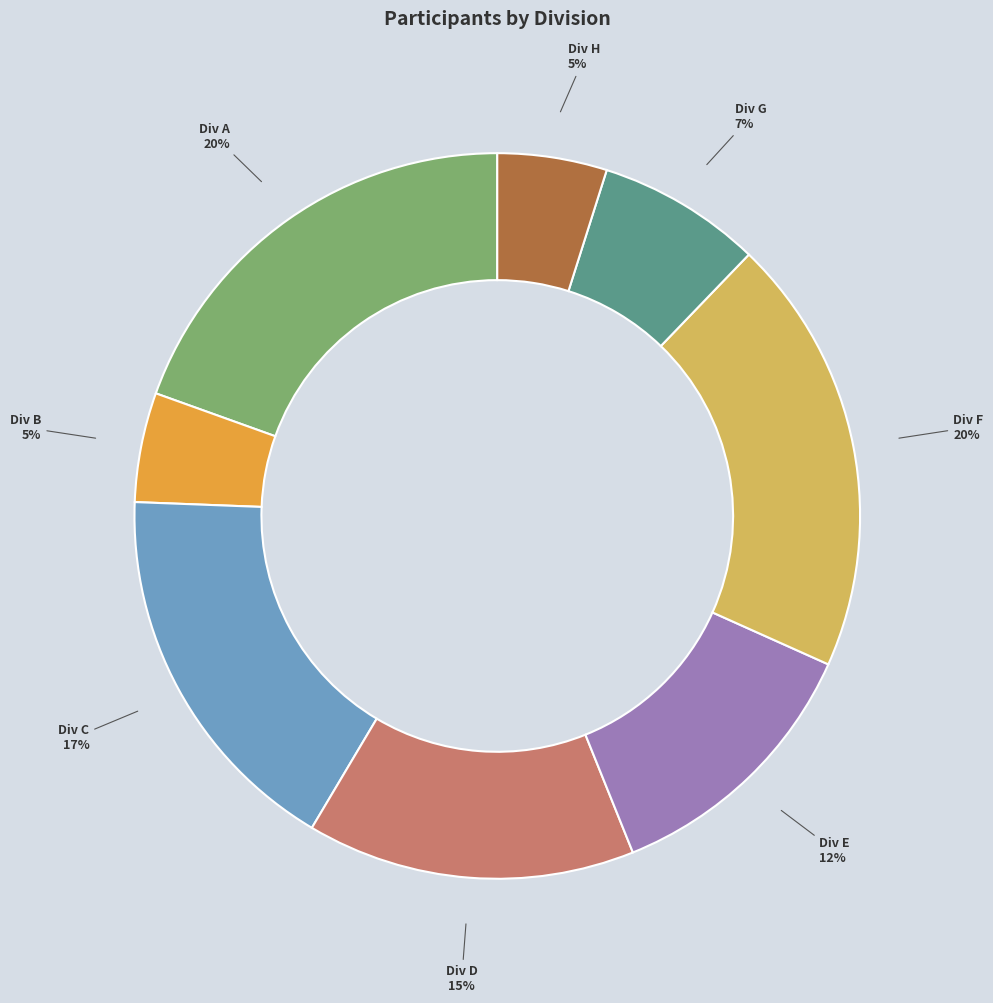

To the nearest percent, what is the average slice percentage?

12%